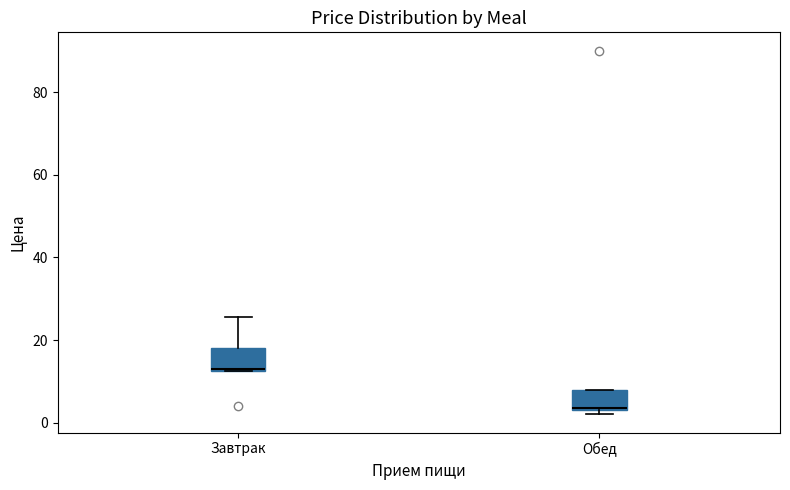

Which box's median line is the lowest?

Обед